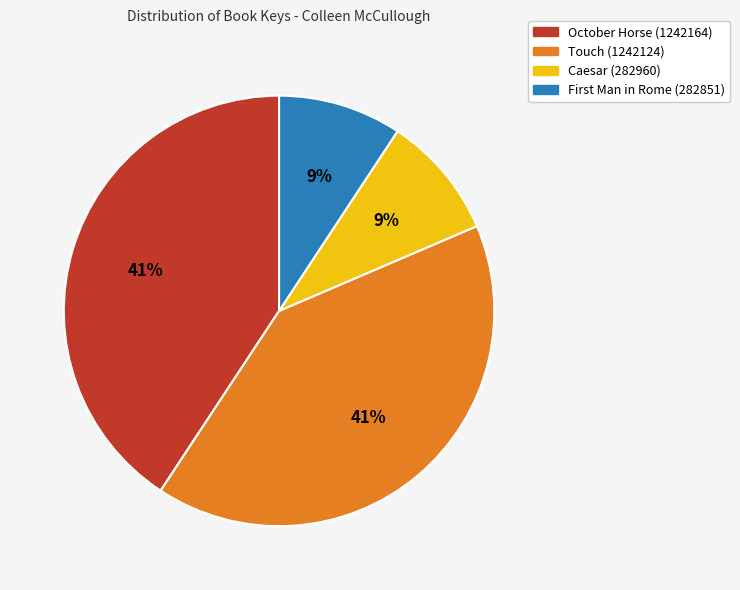

Between Caesar (282960) and Touch (1242124), which is larger?

Touch (1242124)